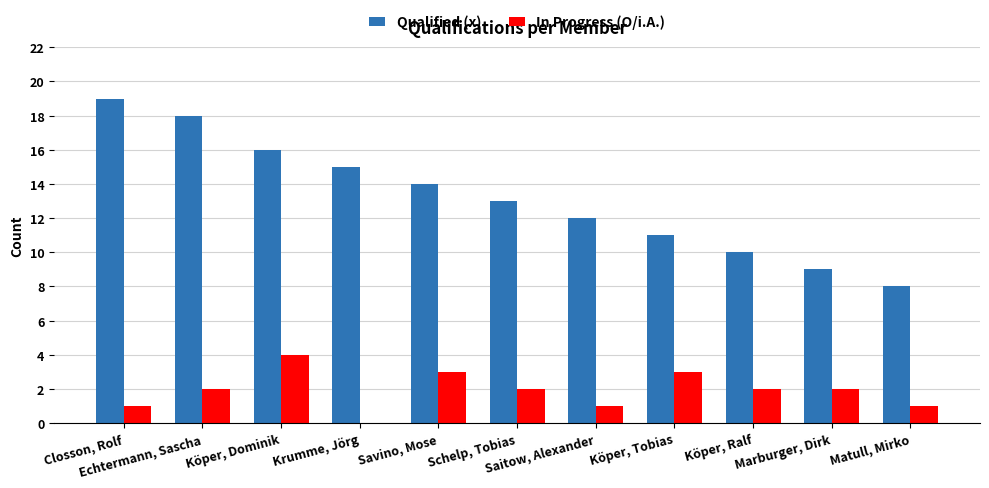

Between Echtermann, Sascha and Matull, Mirko, which series saw the biggest shift?

Qualified (x)